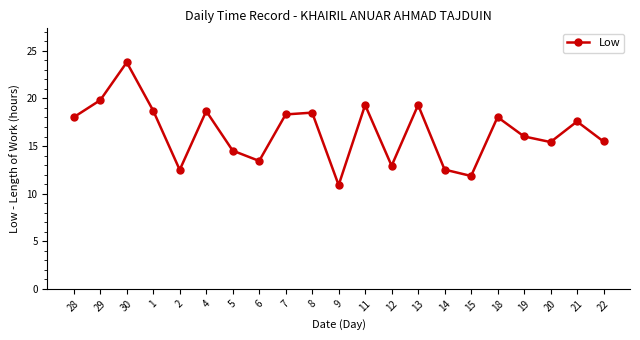

How many series are shown in this chart?

1